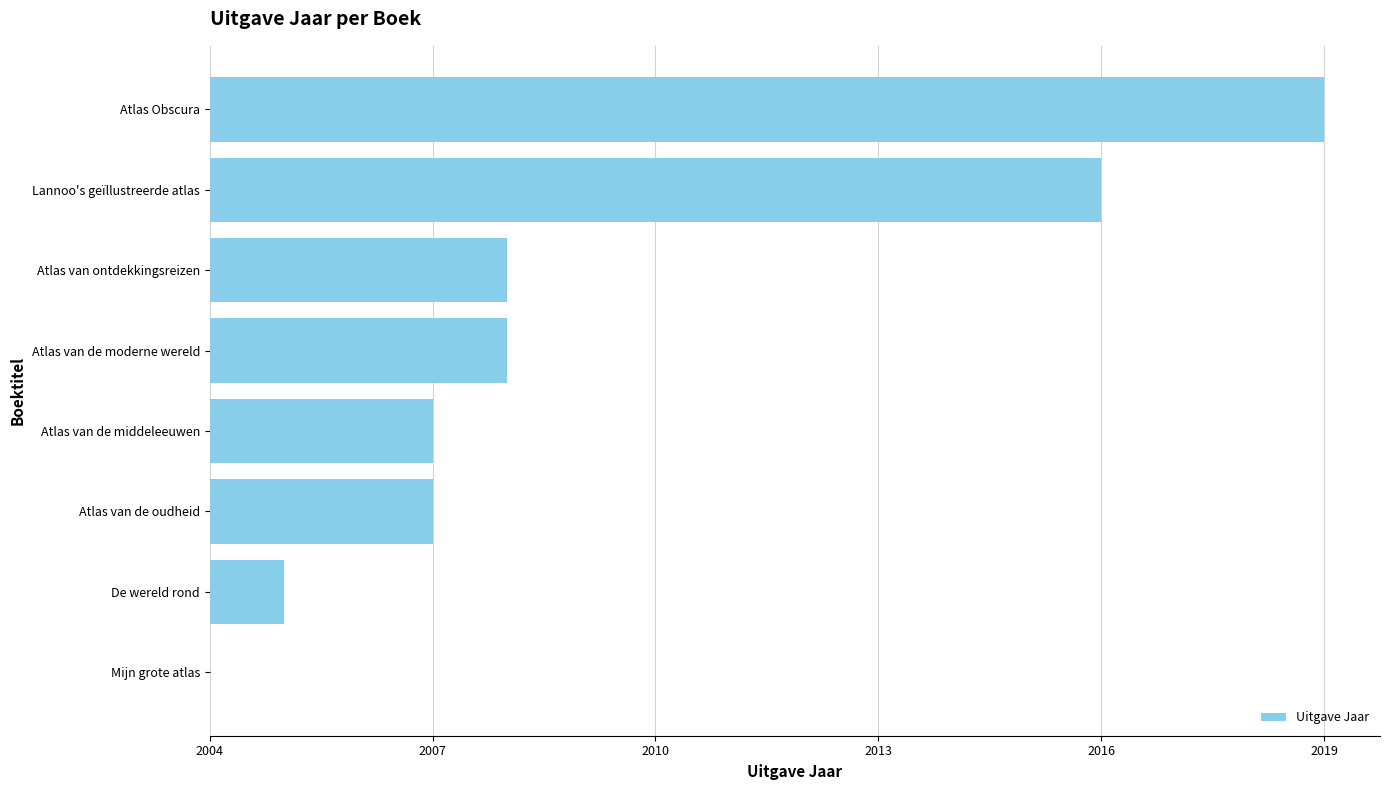

Are the bars horizontal?

Yes